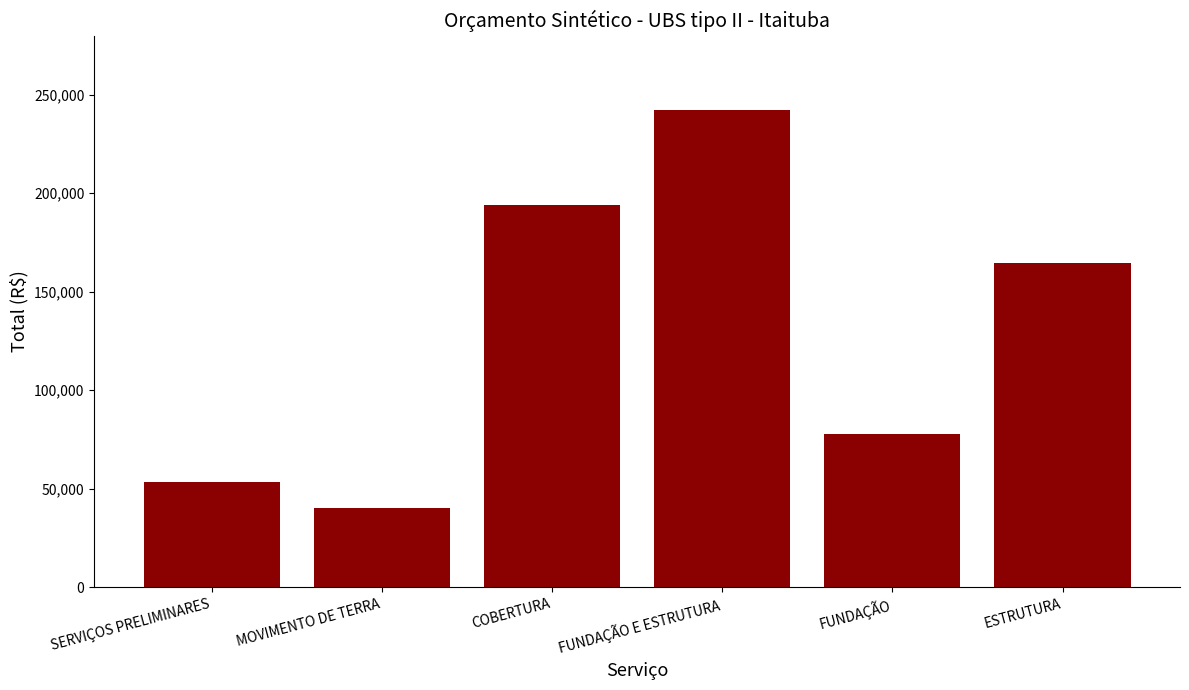

Does the chart contain stacked bars?

No